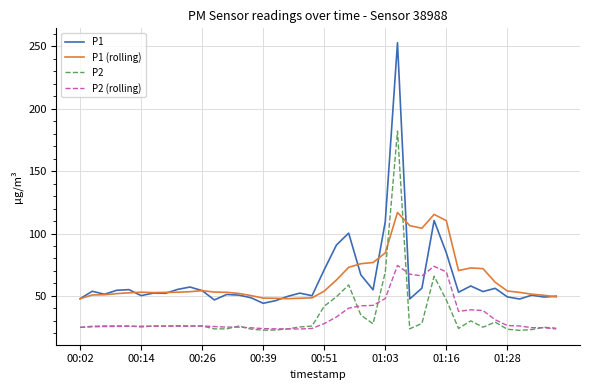

What is the highest value of the P1 (rolling) series?

116.9